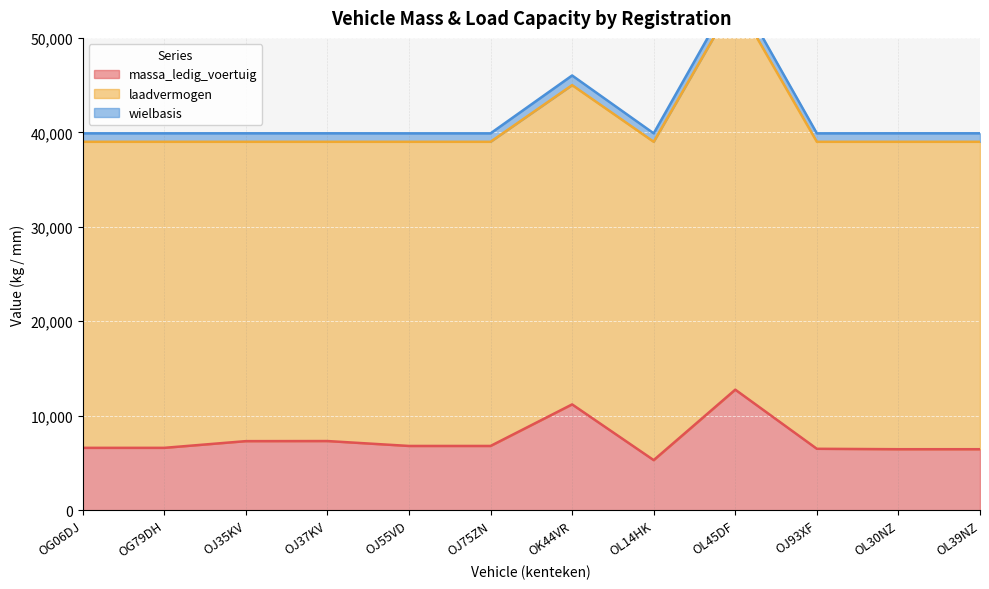

How many values in the massa_ledig_voertuig series exceed 6800?

4